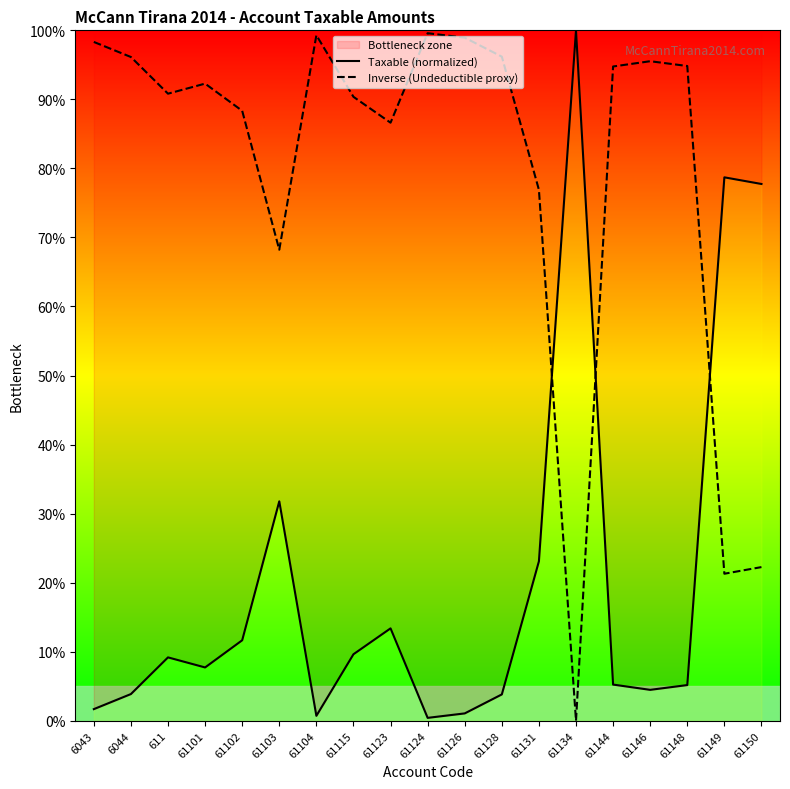

How many data points in Taxable (normalized) are less than 7?

9